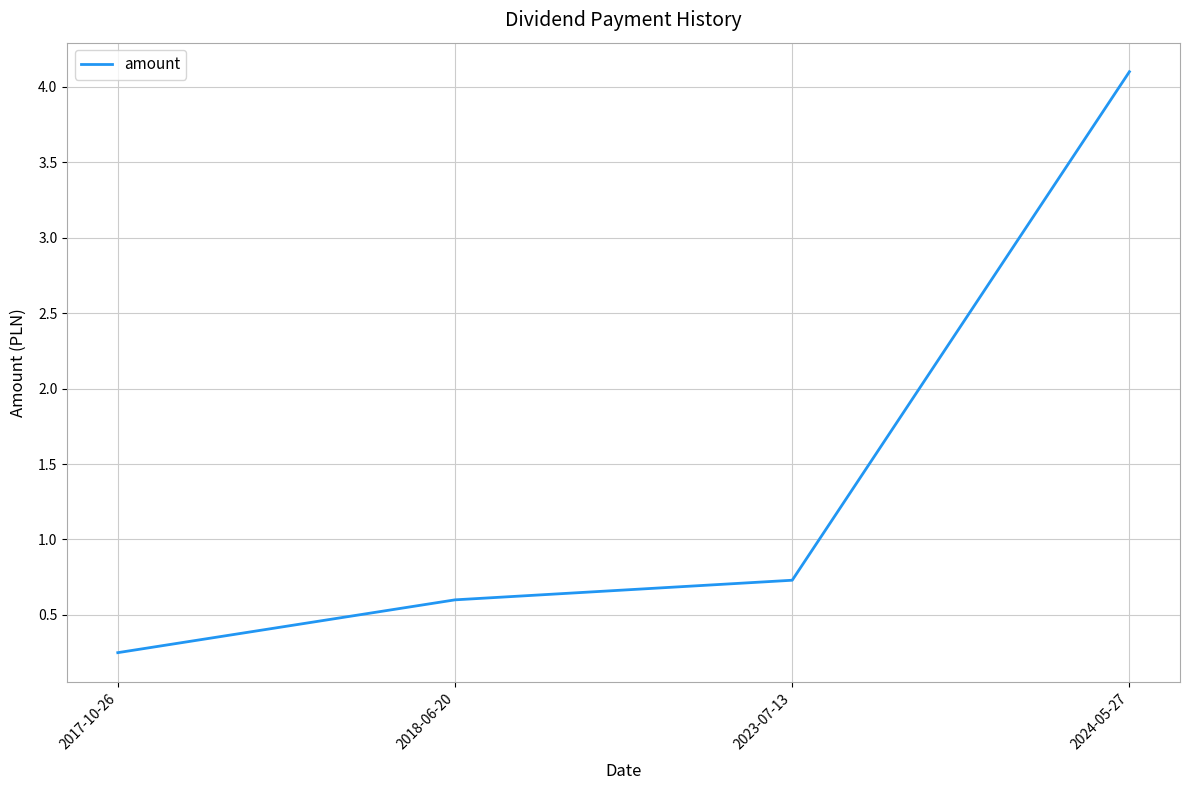

List the labels in order of value, largest first.

2024-05-27, 2023-07-13, 2018-06-20, 2017-10-26